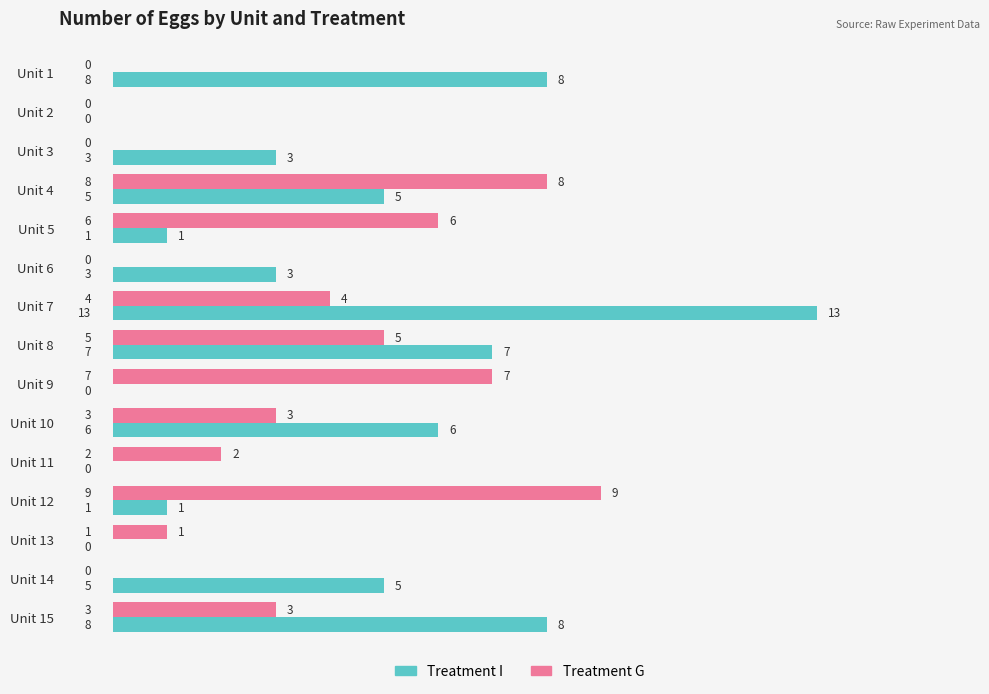

How many positive values does the Treatment I series have?

11